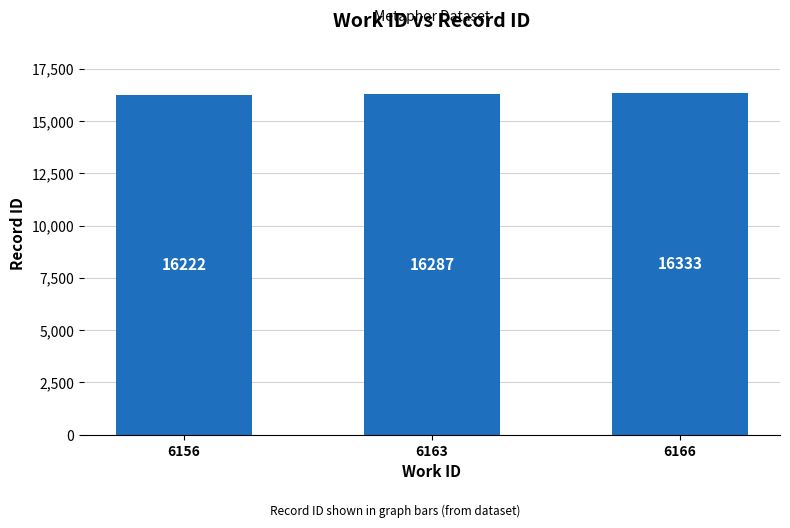

True or false: the data shows 16287 at 6163.

True